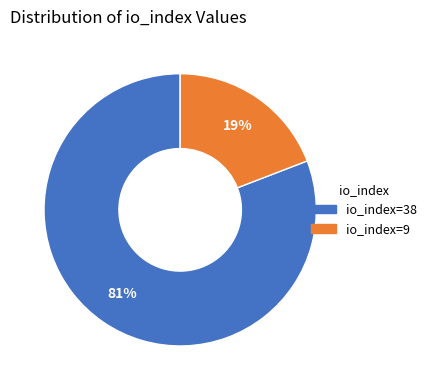

To the nearest percent, what is the difference between the largest and smallest slice percentages?

62%